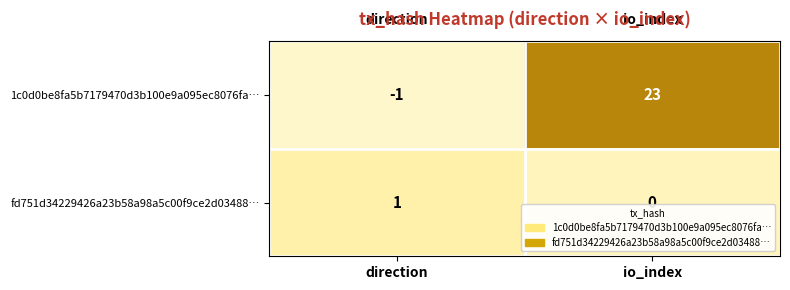

What is the average value of the 1c0d0be8fa5b7179470d3b100e9a095ec8076fa… series?

11